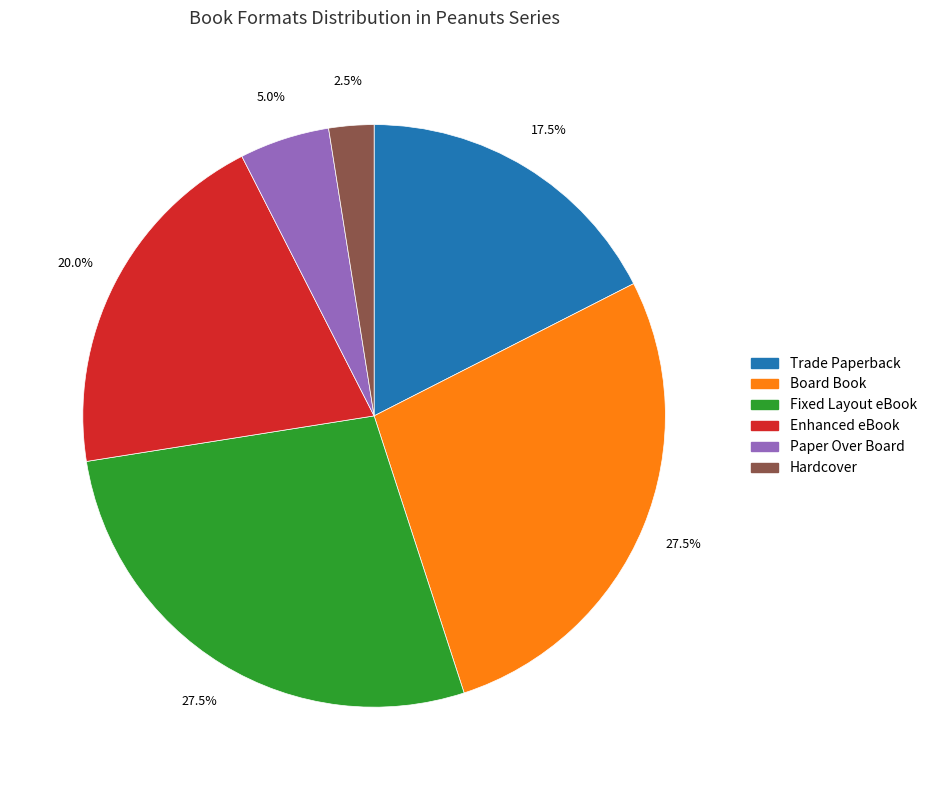

What is the smallest slice in the pie chart?

Hardcover